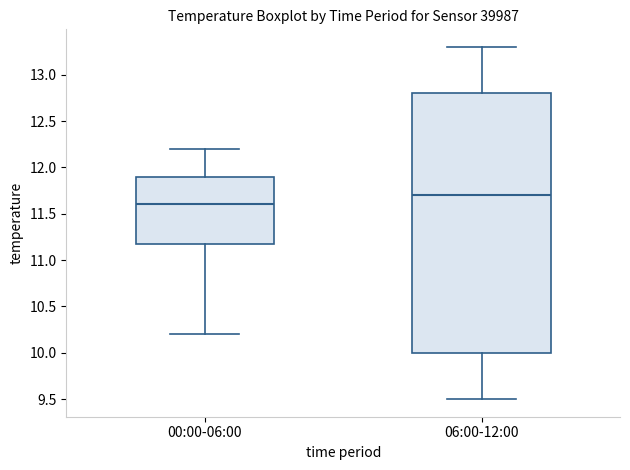

Reading left to right, transcribe this box plot: for each box, give where its median line is, the range the box spans, and where its two whiskers end, as read against the y-axis. The values are not printed on the chart, so give them approximately, as read against the axis.

00:00-06:00: median 11.6, box 11.2 to 11.9, whiskers 10.2 to 12.2
06:00-12:00: median 11.7, box 10.0 to 12.8, whiskers 9.5 to 13.3